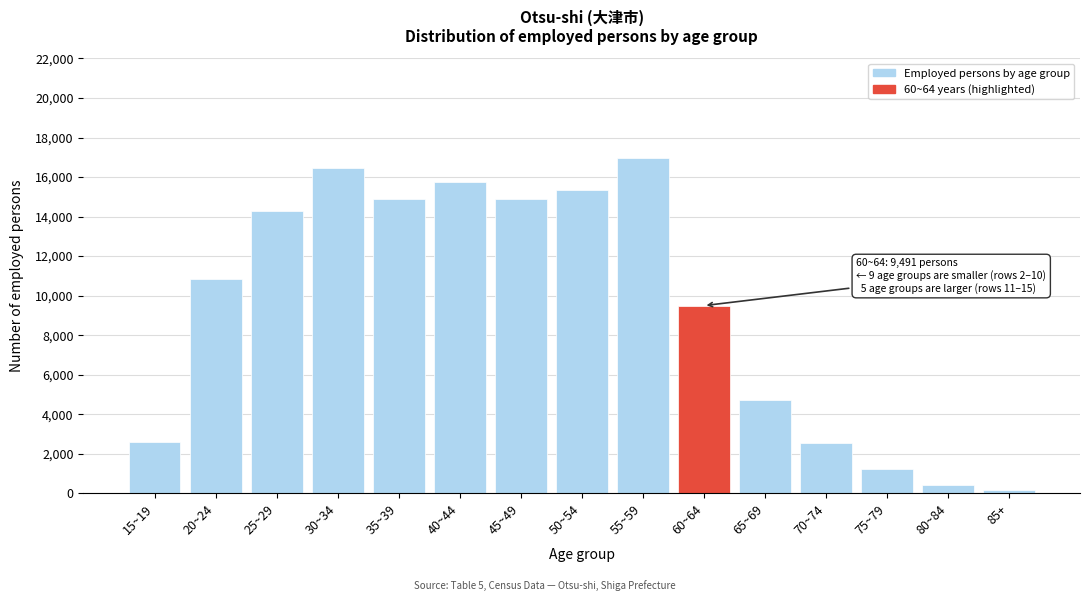

Approximately how many times larger is the value at 70~74 compared to 15~19?

1.0